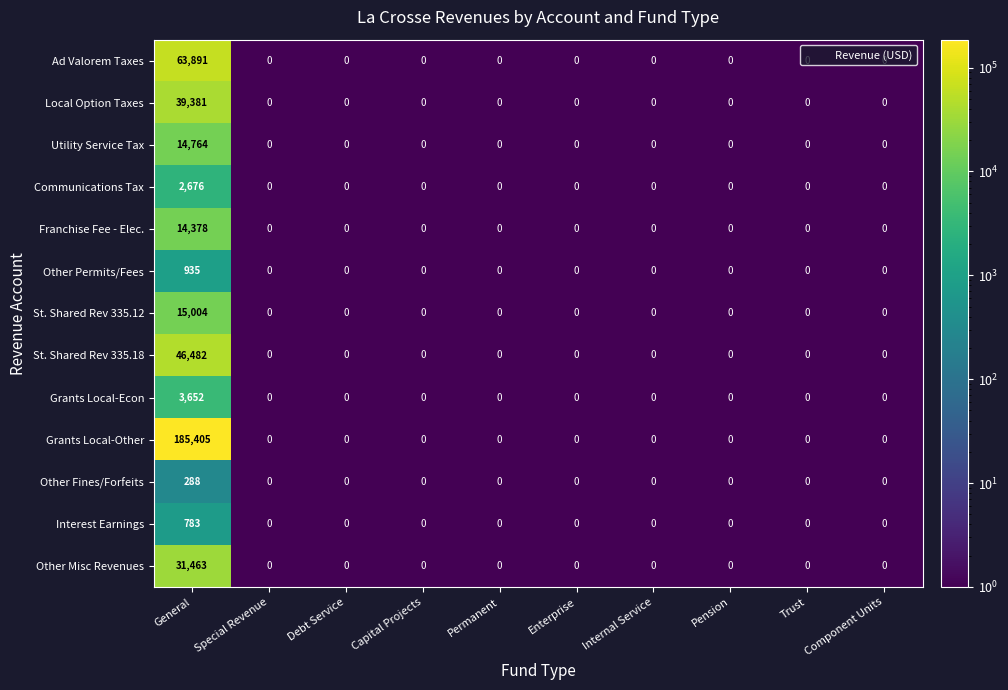

Rank the series by their maximum value, from lowest to highest.

Other Fines/Forfeits, Interest Earnings, Other Permits/Fees, Communications Tax, Grants Local-Econ, Franchise Fee - Elec., Utility Service Tax, St. Shared Rev 335.12, Other Misc Revenues, Local Option Taxes, St. Shared Rev 335.18, Ad Valorem Taxes, Grants Local-Other